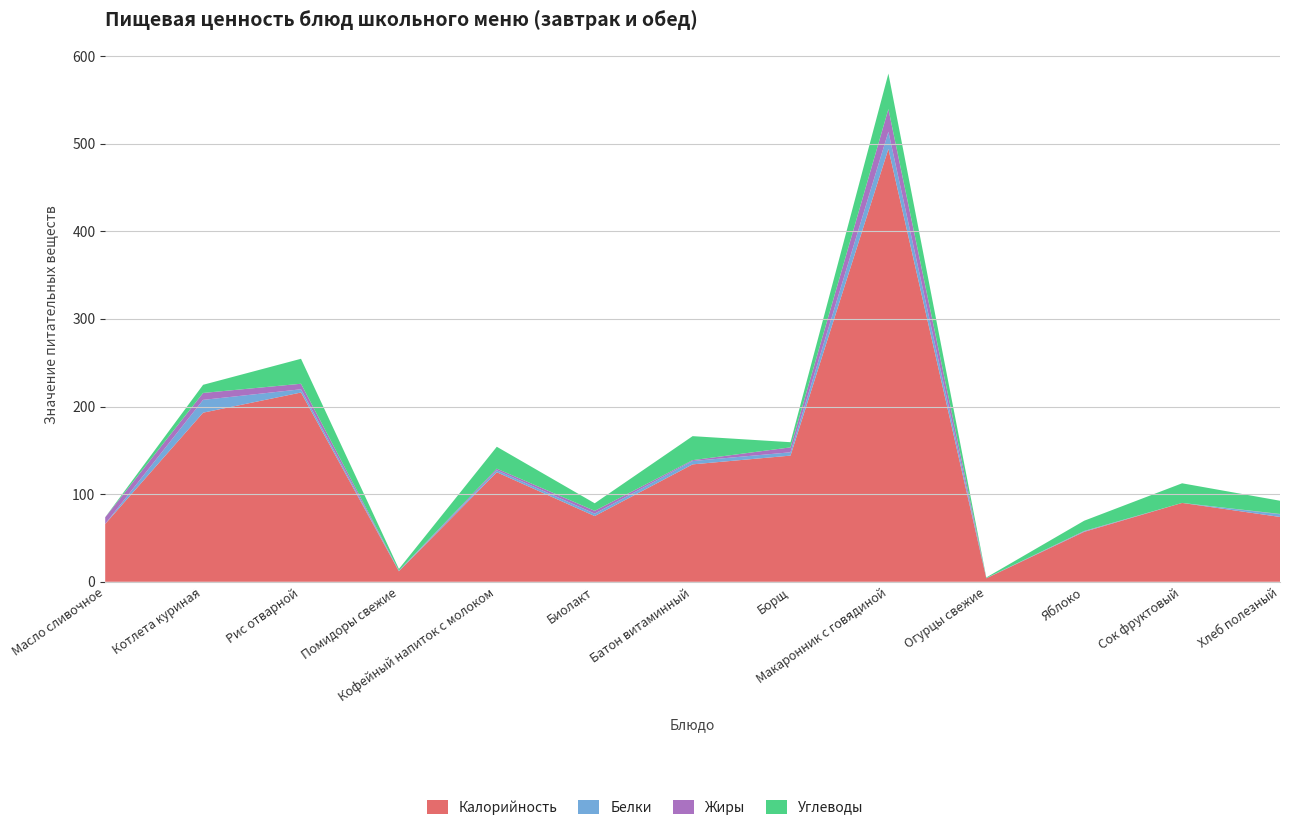

Reading left to right, list all the values displayed in this chart.

Калорийность: Масло сливочное=66.0	Котлета куриная=193.0	Рис отварной=216.0	Помидоры свежие=12.0	Кофейный напиток с молоком=125.0	Биолакт=75.0	Батон витаминный=134.0	Борщ=144.0	Макаронник с говядиной=494.0	Огурцы свежие=4.0	Яблоко=57.0	Сок фруктовый=90.0	Хлеб полезный=74.0
Белки: Масло сливочное=0.1	Котлета куриная=14.6	Рис отварной=3.7	Помидоры свежие=0.6	Кофейный напиток с молоком=2.3	Биолакт=2.8	Батон витаминный=3.8	Борщ=3.8	Макаронник с говядиной=19.6	Огурцы свежие=0.2	Яблоко=0.5	Сок фруктовый=0.0	Хлеб полезный=3.0
Жиры: Масло сливочное=7.5	Котлета куриная=7.9	Рис отварной=6.3	Помидоры свежие=0.1	Кофейный напиток с молоком=1.8	Биолакт=3.2	Батон витаминный=1.0	Борщ=5.6	Макаронник с говядиной=25.9	Огурцы свежие=0.0	Яблоко=0.5	Сок фруктовый=0.0	Хлеб полезный=0.4
Углеводы: Масло сливочное=0.1	Котлета куриная=9.3	Рис отварной=28.5	Помидоры свежие=1.9	Кофейный напиток с молоком=25.0	Биолакт=8.6	Батон витаминный=27.4	Борщ=5.9	Макаронник с говядиной=40.5	Огурцы свежие=0.7	Яблоко=11.7	Сок фруктовый=22.4	Хлеб полезный=15.1